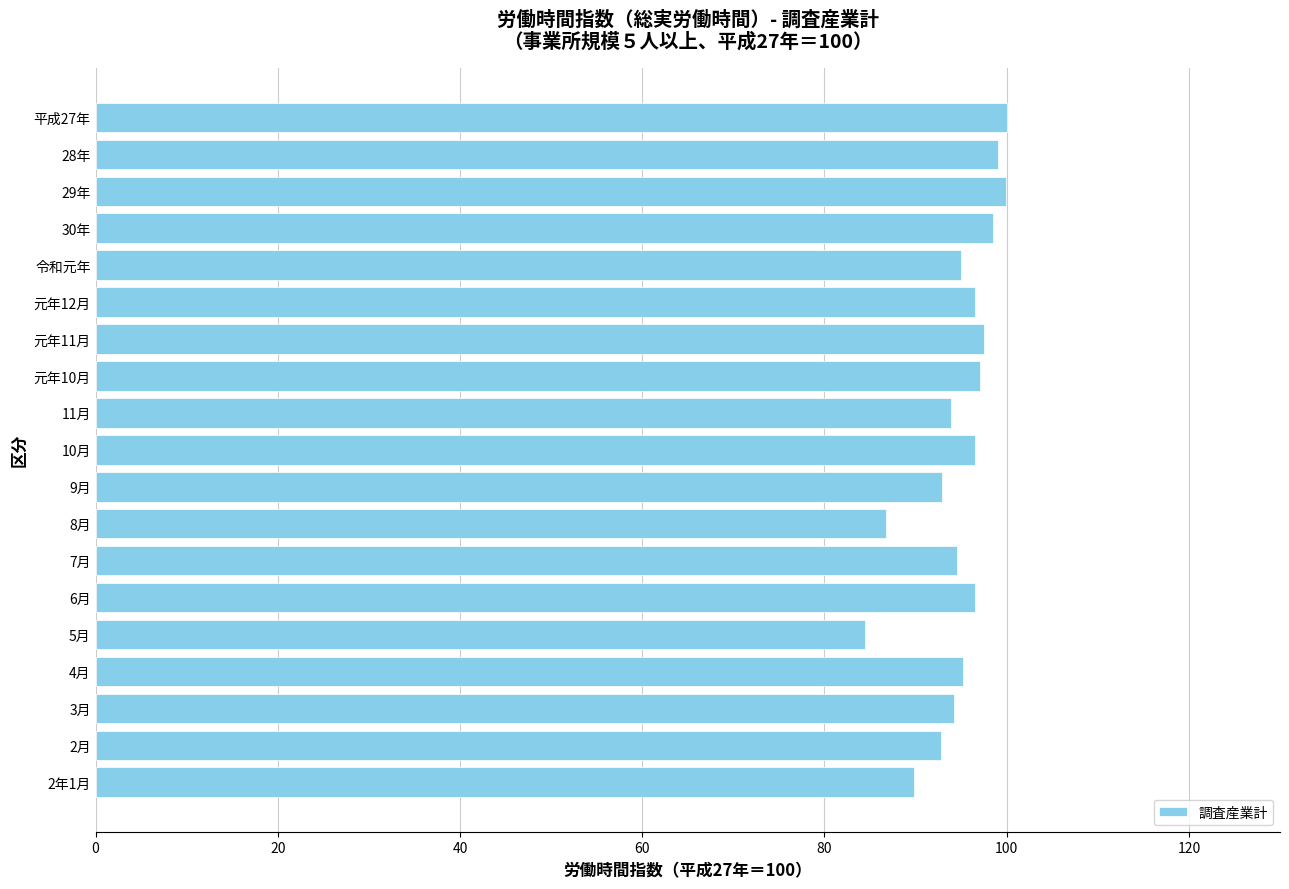

Which label corresponds to the smallest value in the chart?

5月